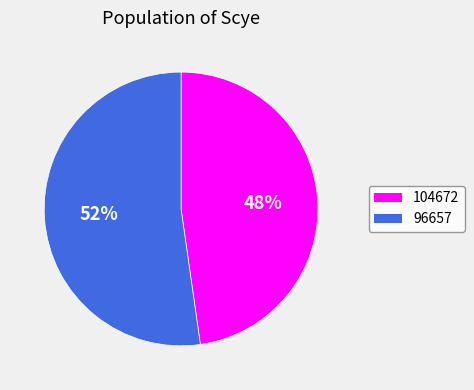

Which category has the biggest portion of the pie?

96657